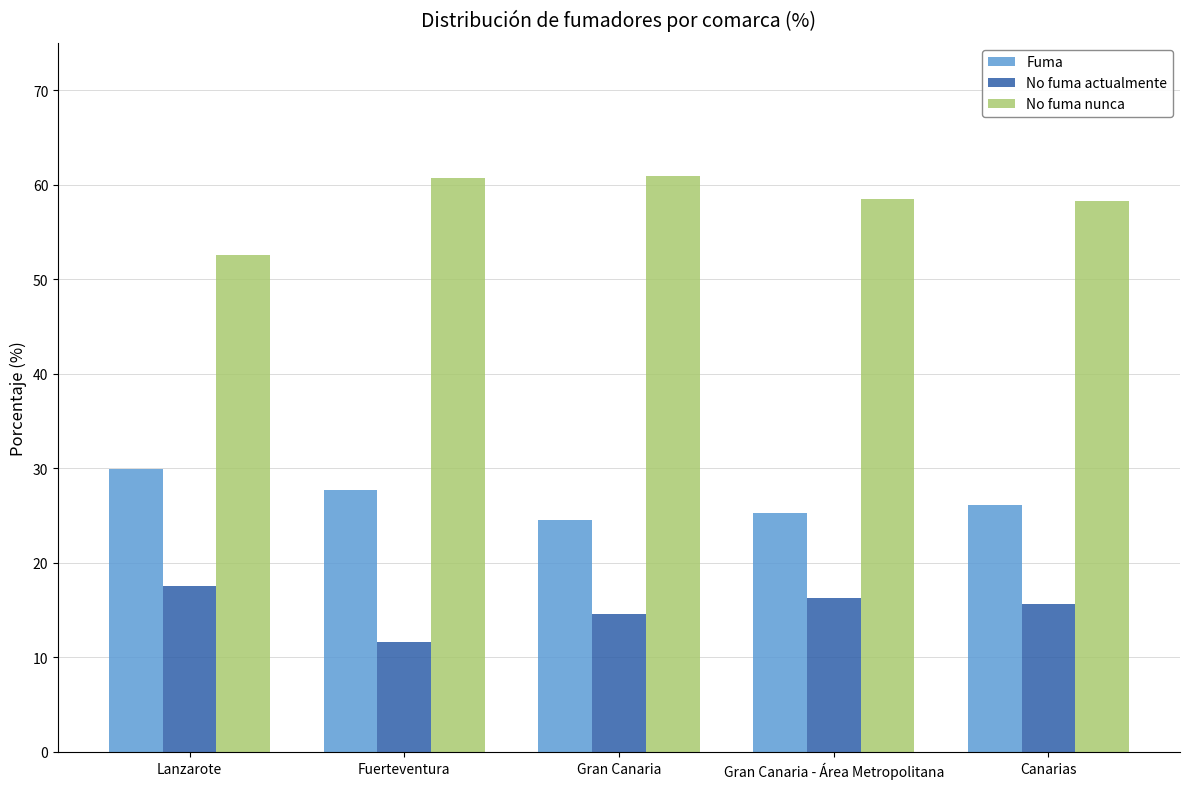

What is the total value across all series at Gran Canaria - Área Metropolitana?

100.0